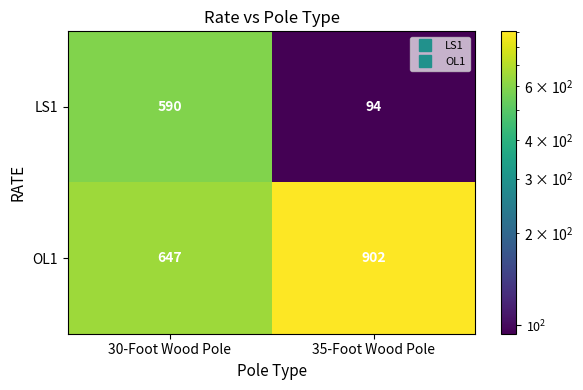

What is the spread (max minus min) of values at 30-Foot Wood Pole?

57